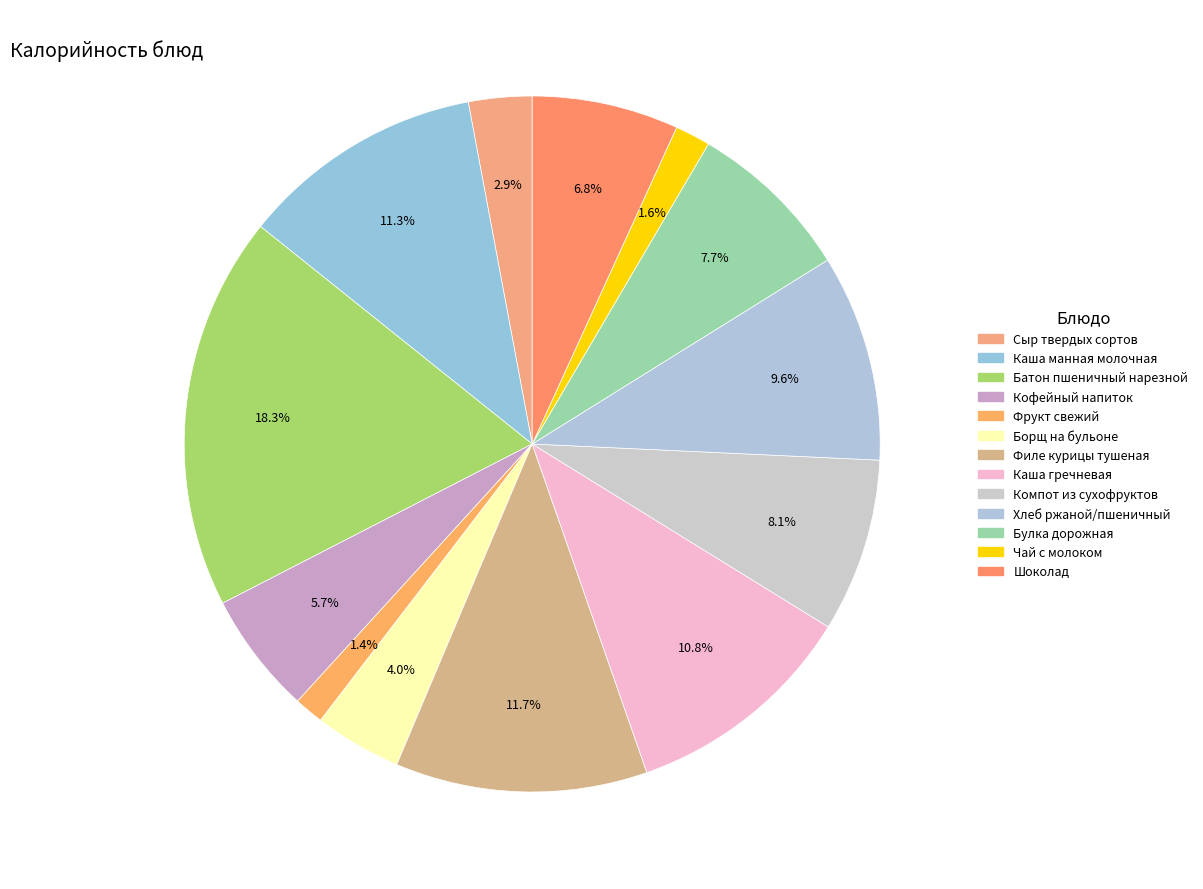

Does Компот из сухофруктов account for over 50% of the chart?

No